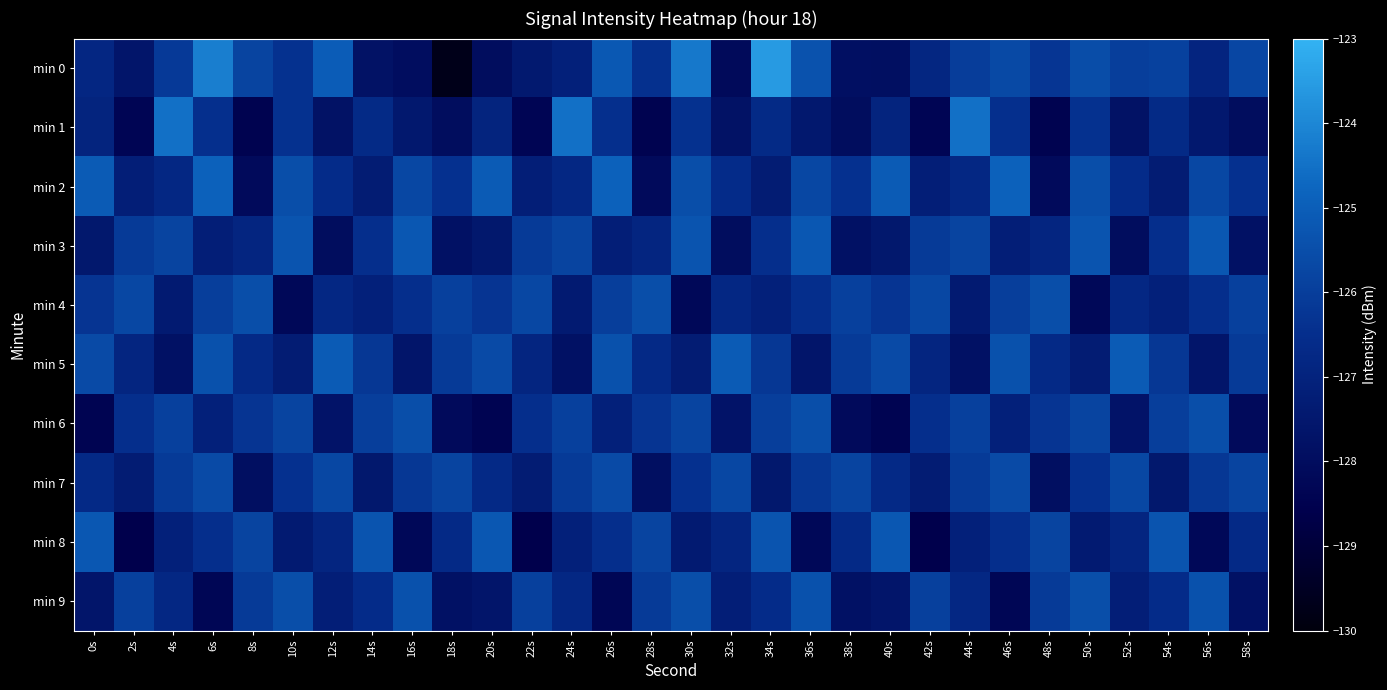

Reading left to right, transcribe all the data shown in this chart.

min 0: 0s=-126.8	2s=-127.6	4s=-126.1	6s=-124.2	8s=-125.8	10s=-126.4	12s=-125.0	14s=-127.8	16s=-128.0	18s=-129.7	20s=-128.0	22s=-127.4	24s=-127.1	26s=-125.2	28s=-126.4	30s=-124.3	32s=-128.1	34s=-123.6	36s=-125.4	38s=-127.9	40s=-127.9	42s=-126.8	44s=-126.0	46s=-125.7	48s=-126.3	50s=-125.5	52s=-126.0	54s=-125.9	56s=-126.9	58s=-125.7
min 1: 0s=-127.0	2s=-128.3	4s=-124.5	6s=-126.5	8s=-128.4	10s=-126.4	12s=-127.8	14s=-126.7	16s=-127.5	18s=-128.0	20s=-127.0	22s=-128.3	24s=-124.5	26s=-126.5	28s=-128.4	30s=-126.4	32s=-127.8	34s=-126.7	36s=-127.5	38s=-128.0	40s=-127.0	42s=-128.3	44s=-124.5	46s=-126.5	48s=-128.4	50s=-126.4	52s=-127.8	54s=-126.7	56s=-127.5	58s=-128.0
min 2: 0s=-125.1	2s=-127.2	4s=-126.8	6s=-124.9	8s=-128.1	10s=-125.5	12s=-126.6	14s=-127.3	16s=-125.7	18s=-126.4	20s=-125.1	22s=-127.2	24s=-126.8	26s=-124.9	28s=-128.1	30s=-125.5	32s=-126.6	34s=-127.3	36s=-125.7	38s=-126.4	40s=-125.1	42s=-127.2	44s=-126.8	46s=-124.9	48s=-128.1	50s=-125.5	52s=-126.6	54s=-127.3	56s=-125.7	58s=-126.4
min 3: 0s=-127.5	2s=-126.1	4s=-125.8	6s=-127.2	8s=-126.9	10s=-125.3	12s=-128.0	14s=-126.5	16s=-125.2	18s=-127.8	20s=-127.5	22s=-126.1	24s=-125.8	26s=-127.2	28s=-126.9	30s=-125.3	32s=-128.0	34s=-126.5	36s=-125.2	38s=-127.8	40s=-127.5	42s=-126.1	44s=-125.8	46s=-127.2	48s=-126.9	50s=-125.3	52s=-128.0	54s=-126.5	56s=-125.2	58s=-127.8
min 4: 0s=-126.3	2s=-125.7	4s=-127.4	6s=-126.0	8s=-125.5	10s=-128.2	12s=-126.8	14s=-127.1	16s=-126.5	18s=-125.9	20s=-126.3	22s=-125.7	24s=-127.4	26s=-126.0	28s=-125.5	30s=-128.2	32s=-126.8	34s=-127.1	36s=-126.5	38s=-125.9	40s=-126.3	42s=-125.7	44s=-127.4	46s=-126.0	48s=-125.5	50s=-128.2	52s=-126.8	54s=-127.1	56s=-126.5	58s=-125.9
min 5: 0s=-125.6	2s=-126.9	4s=-127.8	6s=-125.4	8s=-126.7	10s=-127.3	12s=-125.1	14s=-126.2	16s=-127.6	18s=-126.1	20s=-125.6	22s=-126.9	24s=-127.8	26s=-125.4	28s=-126.7	30s=-127.3	32s=-125.1	34s=-126.2	36s=-127.6	38s=-126.1	40s=-125.6	42s=-126.9	44s=-127.8	46s=-125.4	48s=-126.7	50s=-127.3	52s=-125.1	54s=-126.2	56s=-127.6	58s=-126.1
min 6: 0s=-128.4	2s=-126.5	4s=-125.9	6s=-127.1	8s=-126.3	10s=-125.8	12s=-127.7	14s=-126.0	16s=-125.5	18s=-128.1	20s=-128.4	22s=-126.5	24s=-125.9	26s=-127.1	28s=-126.3	30s=-125.8	32s=-127.7	34s=-126.0	36s=-125.5	38s=-128.1	40s=-128.4	42s=-126.5	44s=-125.9	46s=-127.1	48s=-126.3	50s=-125.8	52s=-127.7	54s=-126.0	56s=-125.5	58s=-128.1
min 7: 0s=-126.7	2s=-127.3	4s=-126.1	6s=-125.6	8s=-127.9	10s=-126.4	12s=-125.7	14s=-127.5	16s=-126.2	18s=-125.8	20s=-126.7	22s=-127.3	24s=-126.1	26s=-125.6	28s=-127.9	30s=-126.4	32s=-125.7	34s=-127.5	36s=-126.2	38s=-125.8	40s=-126.7	42s=-127.3	44s=-126.1	46s=-125.6	48s=-127.9	50s=-126.4	52s=-125.7	54s=-127.5	56s=-126.2	58s=-125.8
min 8: 0s=-125.2	2s=-128.6	4s=-127.1	6s=-126.5	8s=-125.8	10s=-127.4	12s=-126.9	14s=-125.3	16s=-128.2	18s=-126.7	20s=-125.2	22s=-128.6	24s=-127.1	26s=-126.5	28s=-125.8	30s=-127.4	32s=-126.9	34s=-125.3	36s=-128.2	38s=-126.7	40s=-125.2	42s=-128.6	44s=-127.1	46s=-126.5	48s=-125.8	50s=-127.4	52s=-126.9	54s=-125.3	56s=-128.2	58s=-126.7
min 9: 0s=-127.6	2s=-125.9	4s=-126.8	6s=-128.3	8s=-126.1	10s=-125.5	12s=-127.2	14s=-126.6	16s=-125.4	18s=-127.8	20s=-127.6	22s=-125.9	24s=-126.8	26s=-128.3	28s=-126.1	30s=-125.5	32s=-127.2	34s=-126.6	36s=-125.4	38s=-127.8	40s=-127.6	42s=-125.9	44s=-126.8	46s=-128.3	48s=-126.1	50s=-125.5	52s=-127.2	54s=-126.6	56s=-125.4	58s=-127.8